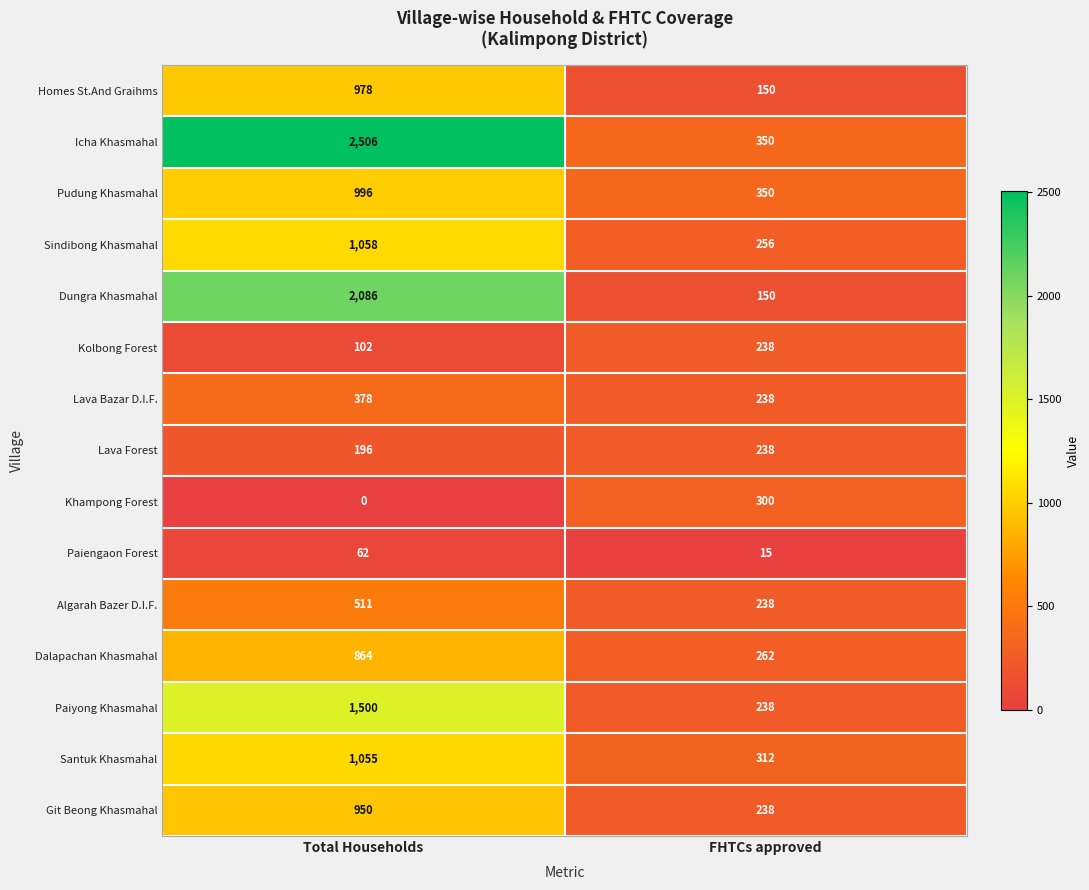

Reading right to left, list all the values displayed in this chart.

Homes St.And Graihms: 150	978
Icha Khasmahal: 350	2506
Pudung Khasmahal: 350	996
Sindibong Khasmahal: 256	1058
Dungra Khasmahal: 150	2086
Kolbong Forest: 238	102
Lava Bazar D.I.F.: 238	378
Lava Forest: 238	196
Khampong Forest: 300	0
Paiengaon Forest: 15	62
Algarah Bazer D.I.F.: 238	511
Dalapachan Khasmahal: 262	864
Paiyong Khasmahal: 238	1500
Santuk Khasmahal: 312	1055
Git Beong Khasmahal: 238	950